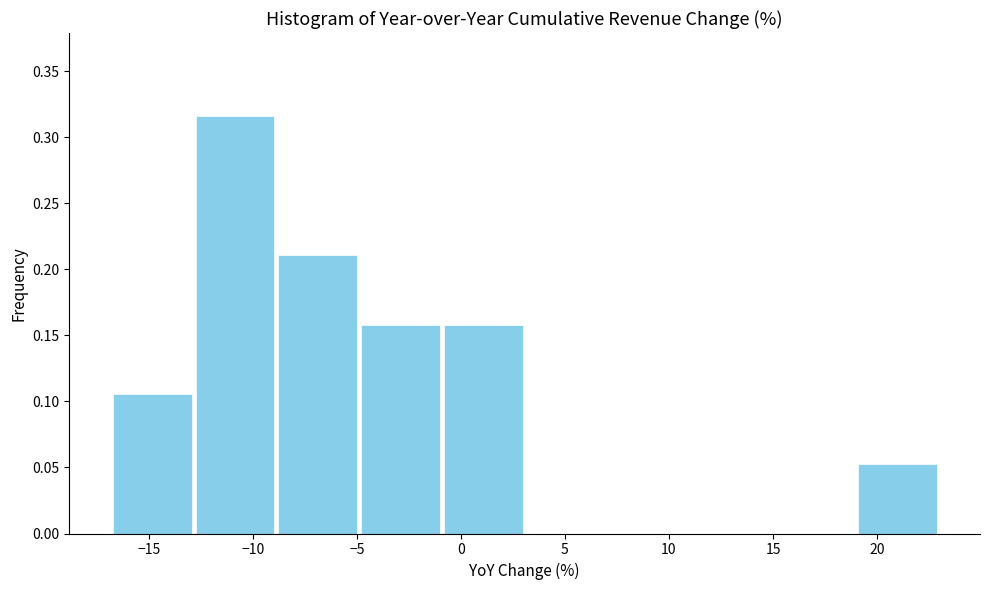

Over which range of the x-axis is the bar tallest?

-13 to -9